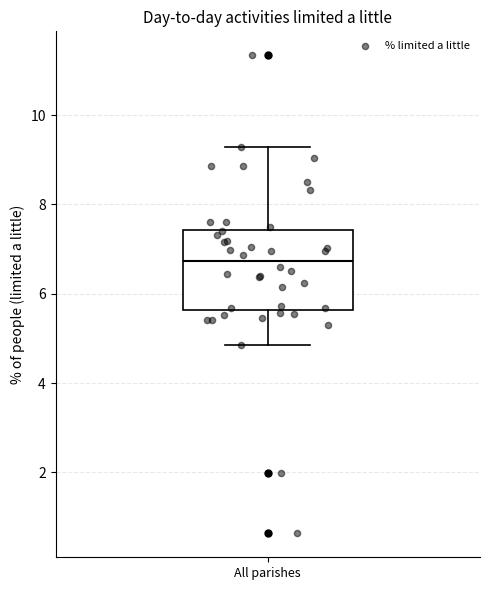

Read this box plot against the y-axis: the position of the median line, the range covered by the box, and the ends of both whiskers. The values are not printed on the chart, so give them approximately, as read against the axis.

median 6.8, box 5.6 to 7.4, whiskers 4.8 to 9.2